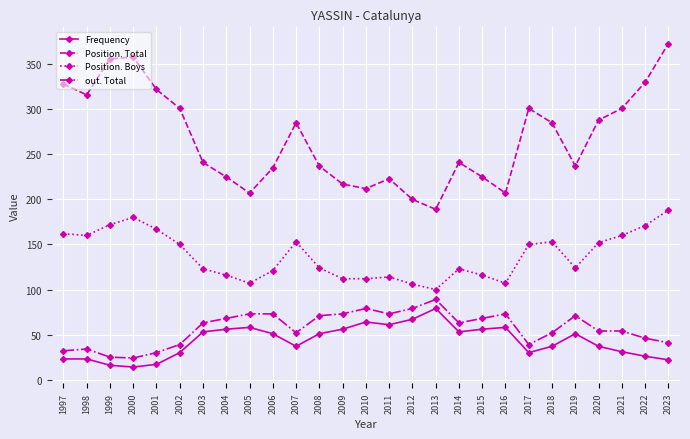

Which series has the largest total across all categories?

Position. Total